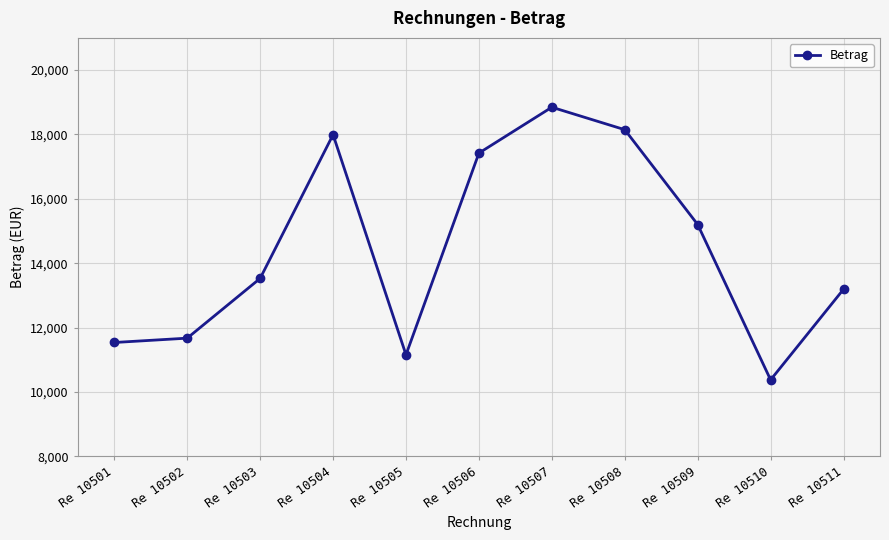

Which label corresponds to the smallest value in the chart?

Re 10510